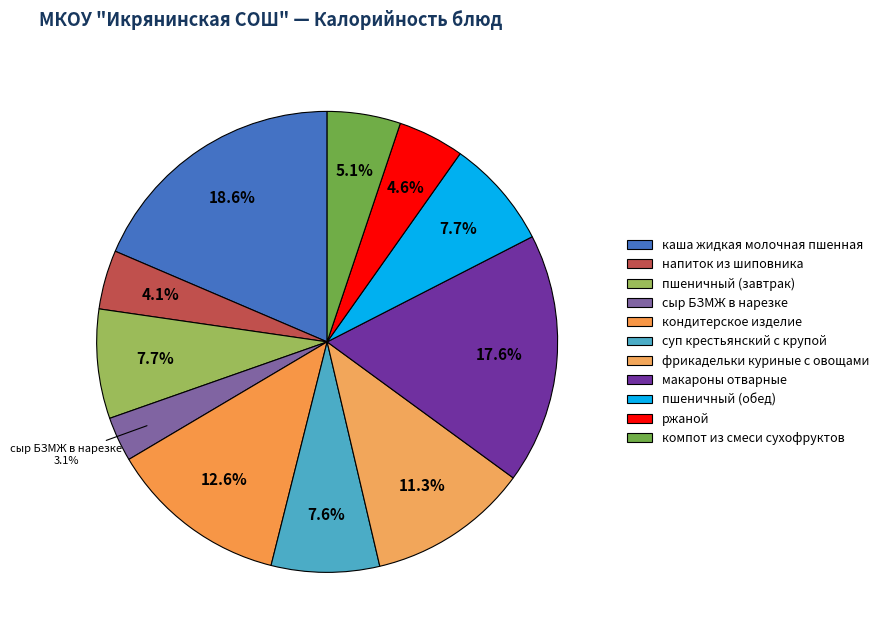

To the nearest percent, what is the difference between the largest and smallest slice percentages?

15%